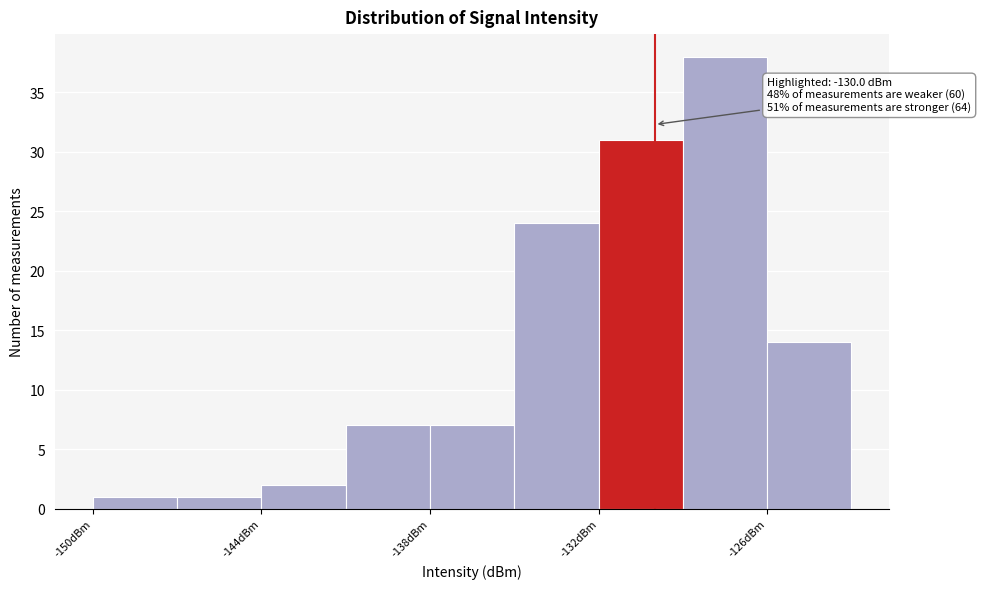

Read against the x-axis, roughly where is the centre of the tallest bar?

-127